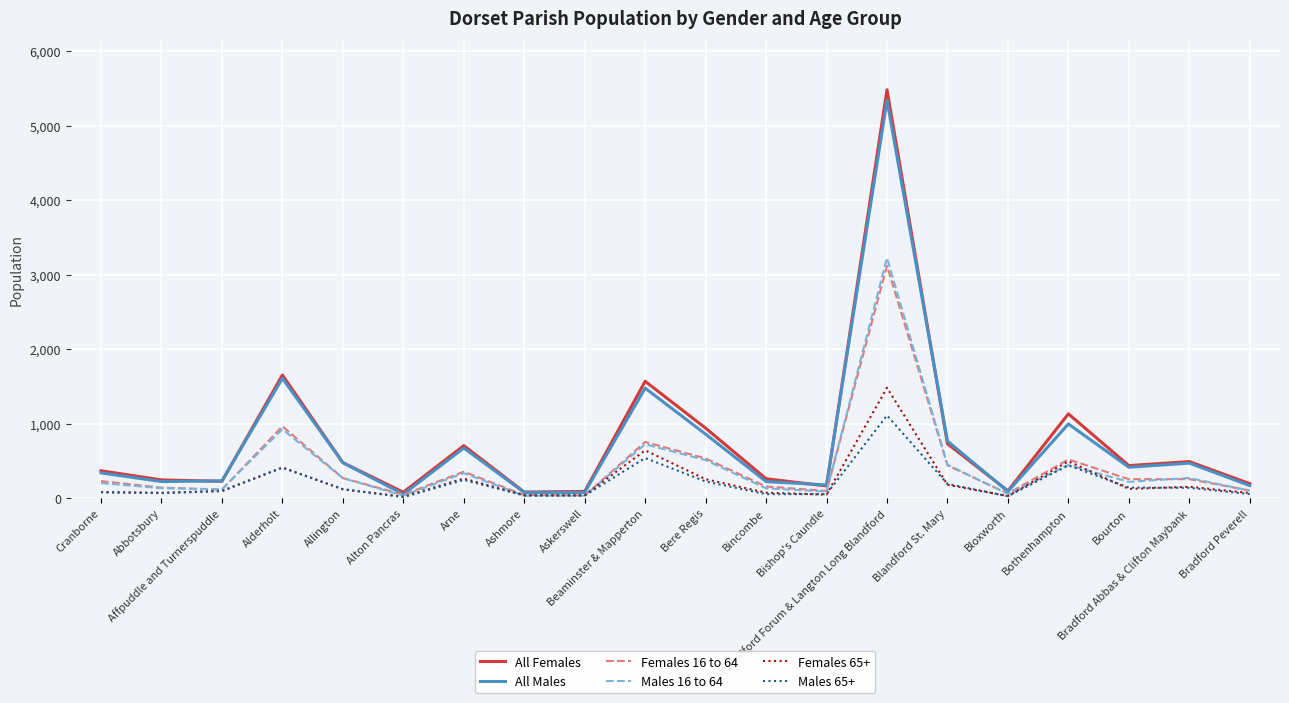

What are all the series names shown in the legend?

All Females, All Males, Females 16 to 64, Males 16 to 64, Females 65+, Males 65+